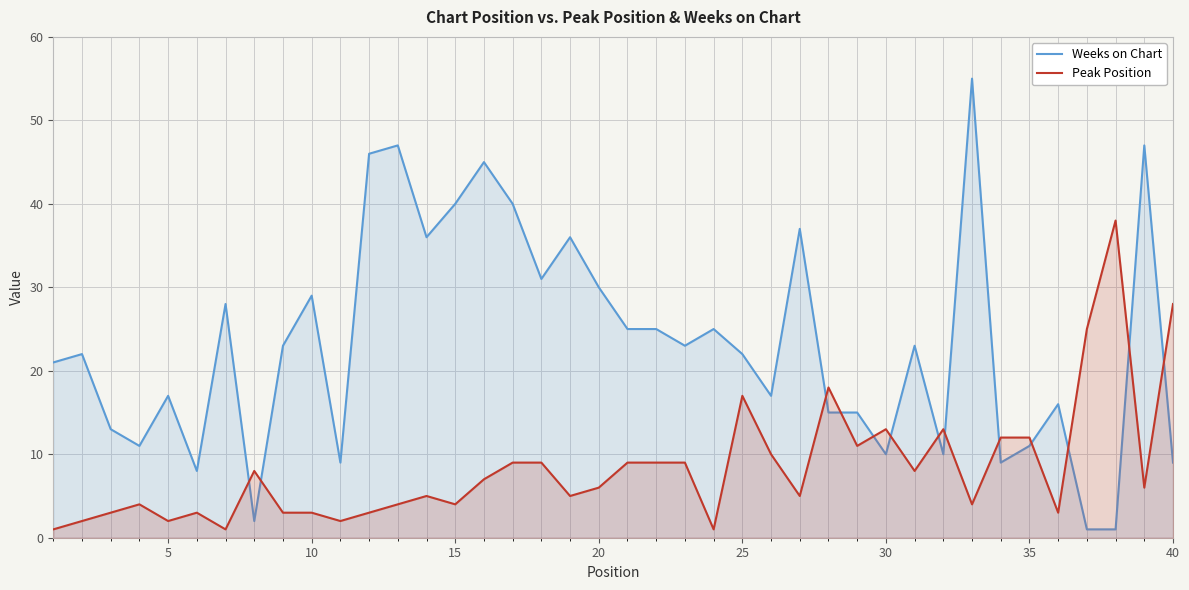

True or false: Peak Position and Weeks on Chart cross at least once.

True